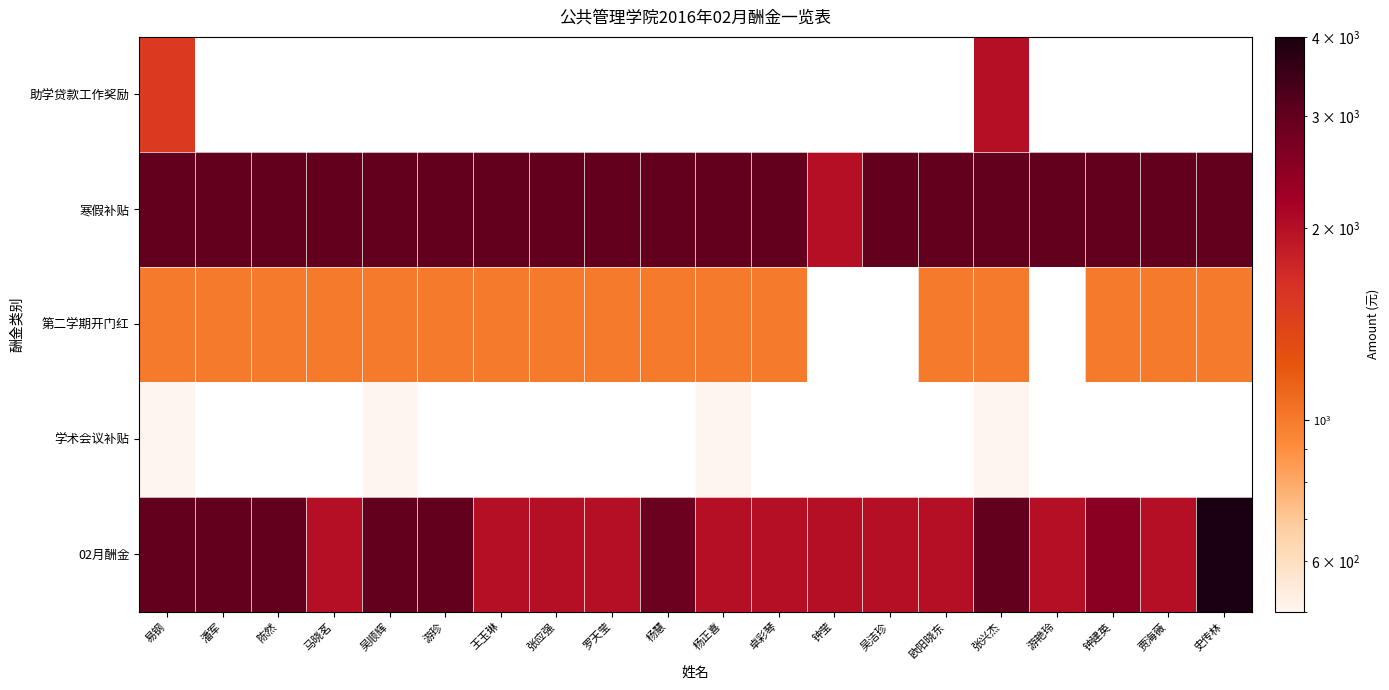

What is the maximum value for 助学贷款工作奖励?

2000.0